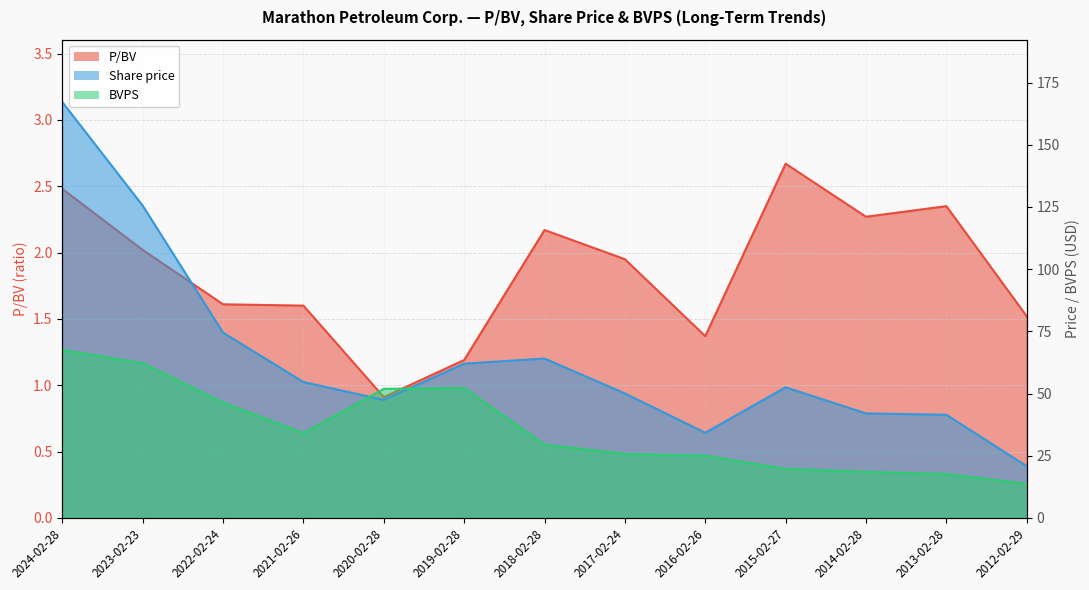

How many distinct data groups are displayed?

3